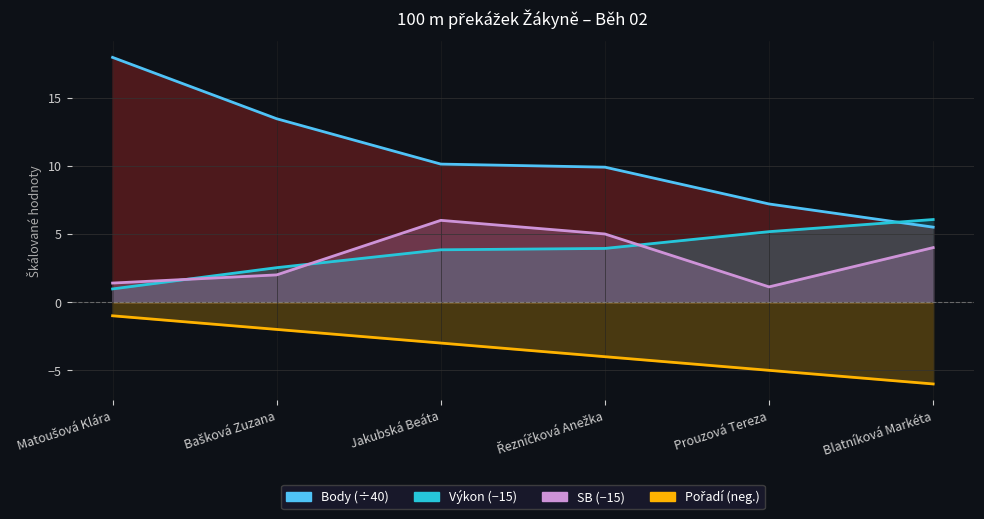

True or false: Pořadí has a value of -4.0 at Řezníčková Anežka.

True